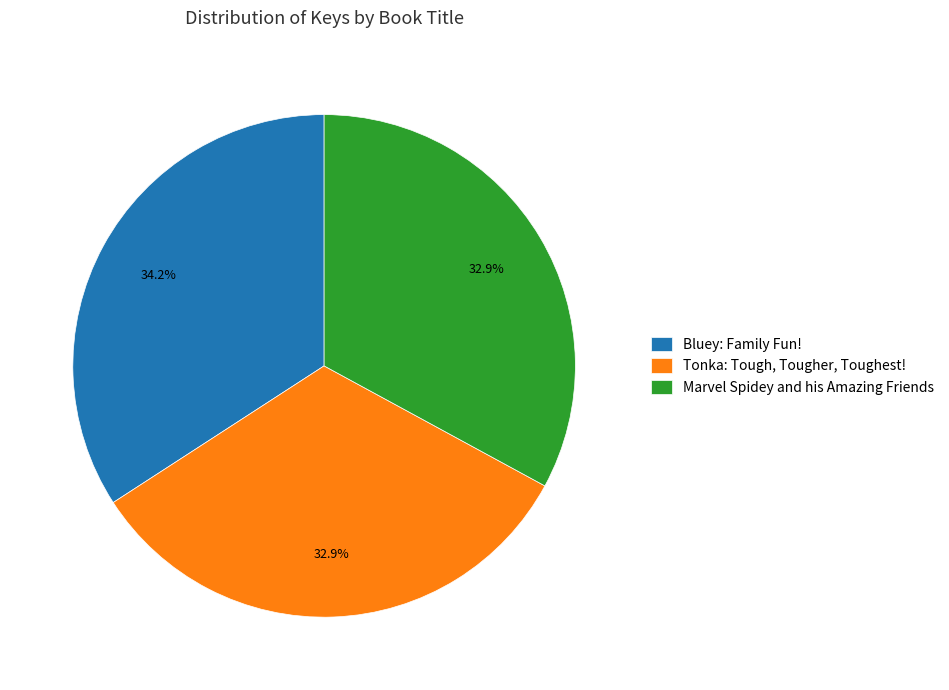

Which slice is the largest?

Bluey: Family Fun!